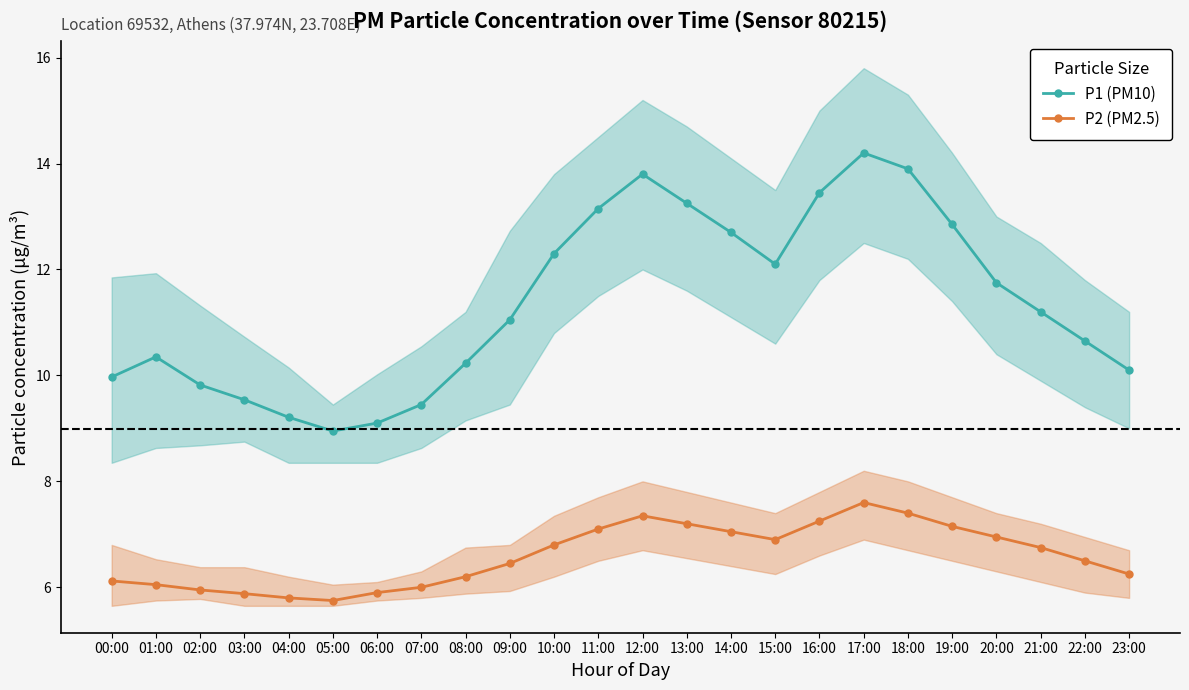

At which category is the sum across all series the highest?

17:00